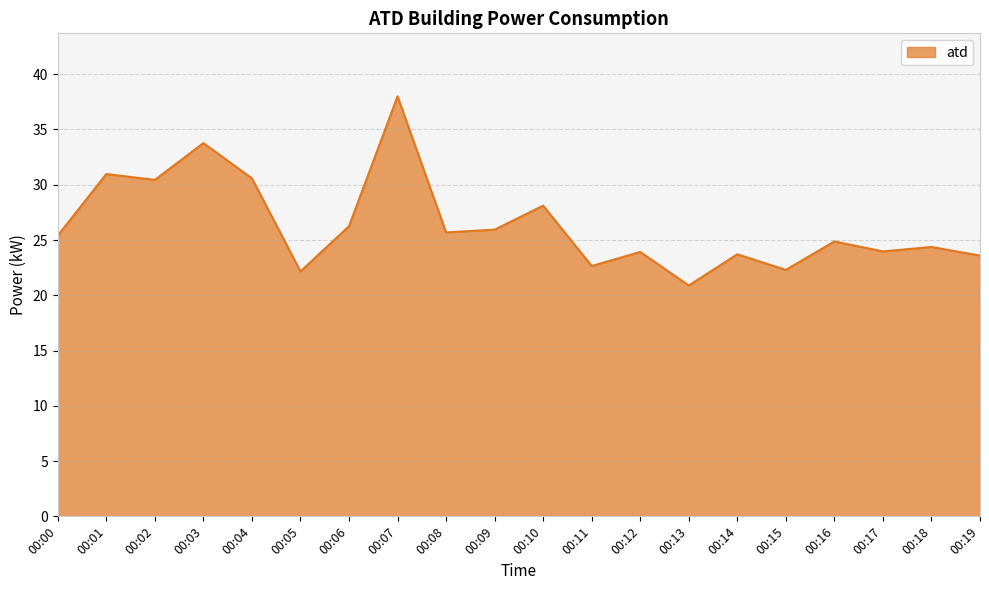

Which has a higher value, 00:12 or 00:05?

00:12